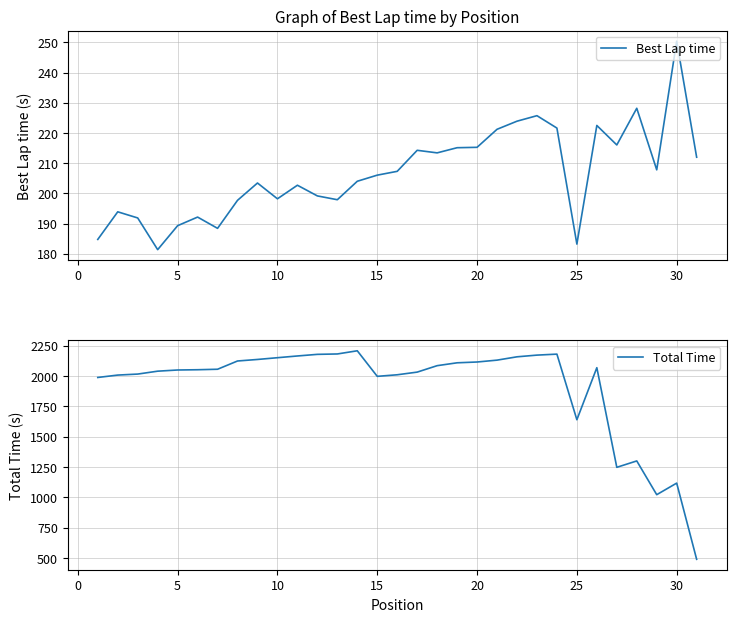

At which label does Best Lap time reach its peak?

30